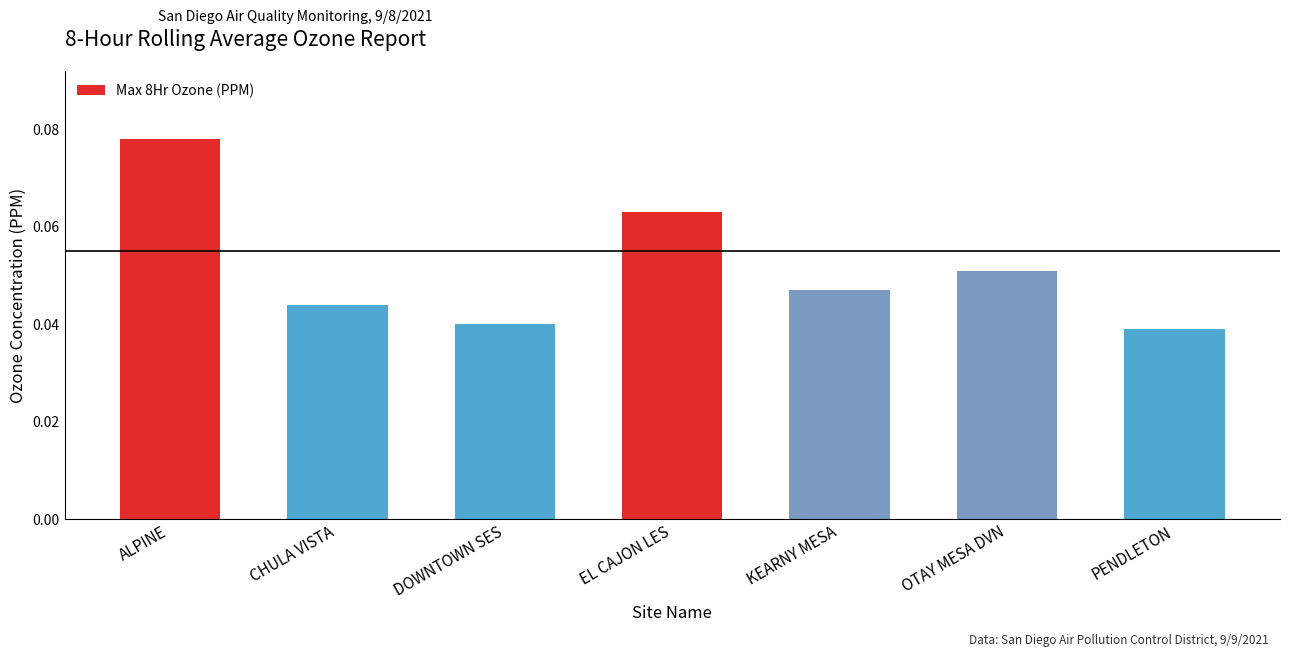

Rank the categories by value from highest to lowest.

ALPINE, EL CAJON LES, OTAY MESA DVN, KEARNY MESA, CHULA VISTA, DOWNTOWN SES, PENDLETON